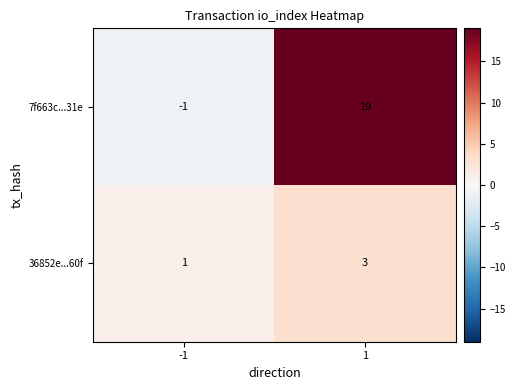

What is the highest value of the 36852e...60f series?

3